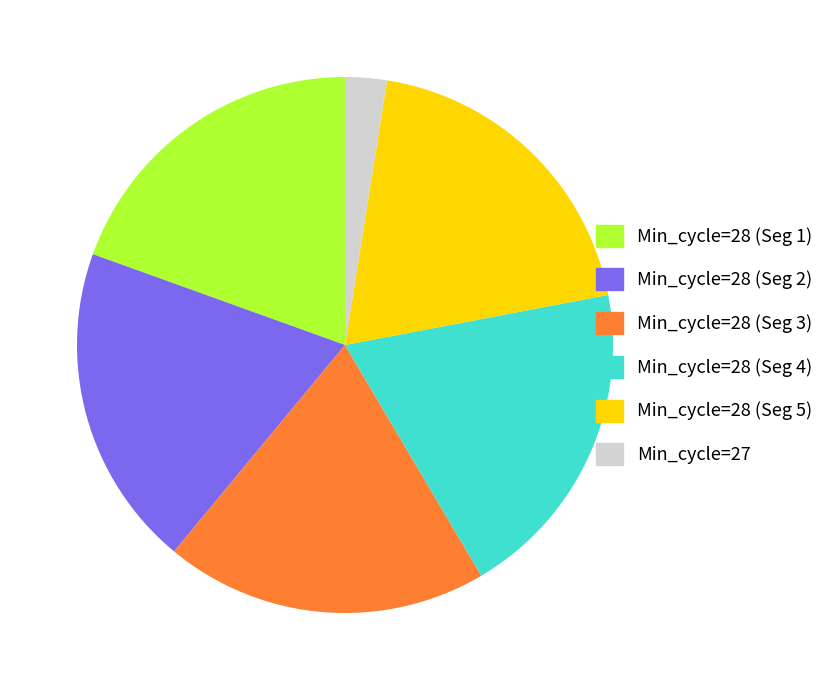

Which has a higher value, Min_cycle=28 (Seg 3) or Min_cycle=27?

Min_cycle=28 (Seg 3)